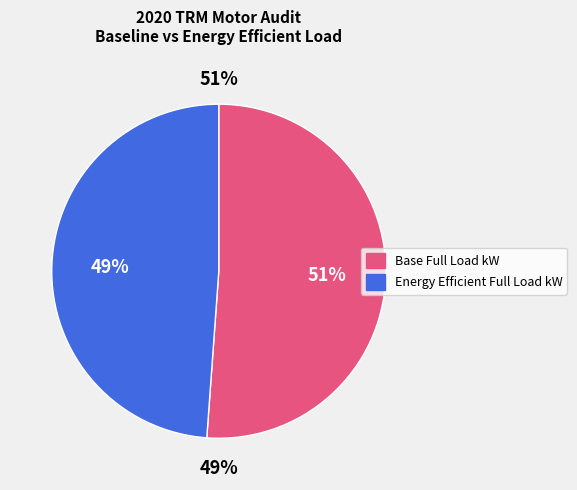

What is the largest slice in the pie chart?

Base Full Load kW